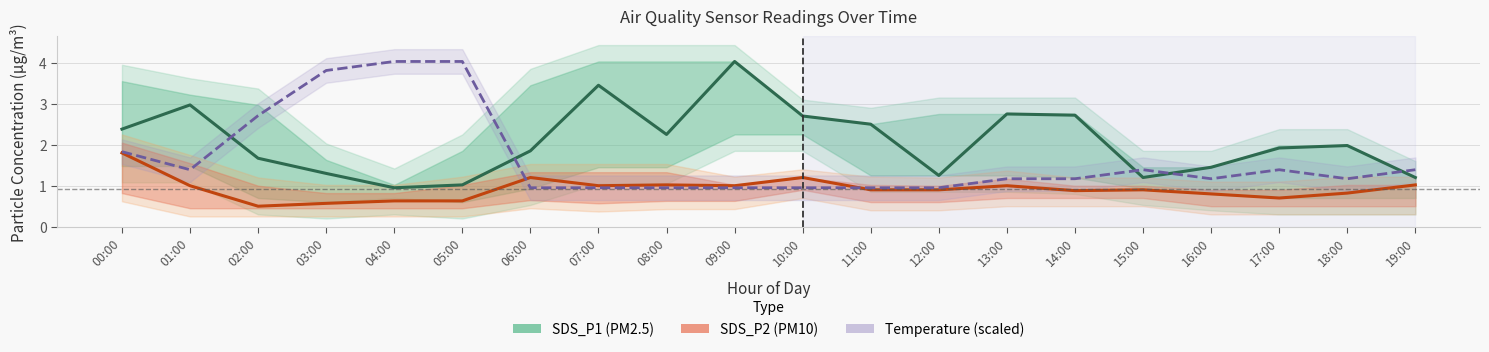

Between 02:00 and 13:00, which series saw the biggest shift?

Temperature (scaled)